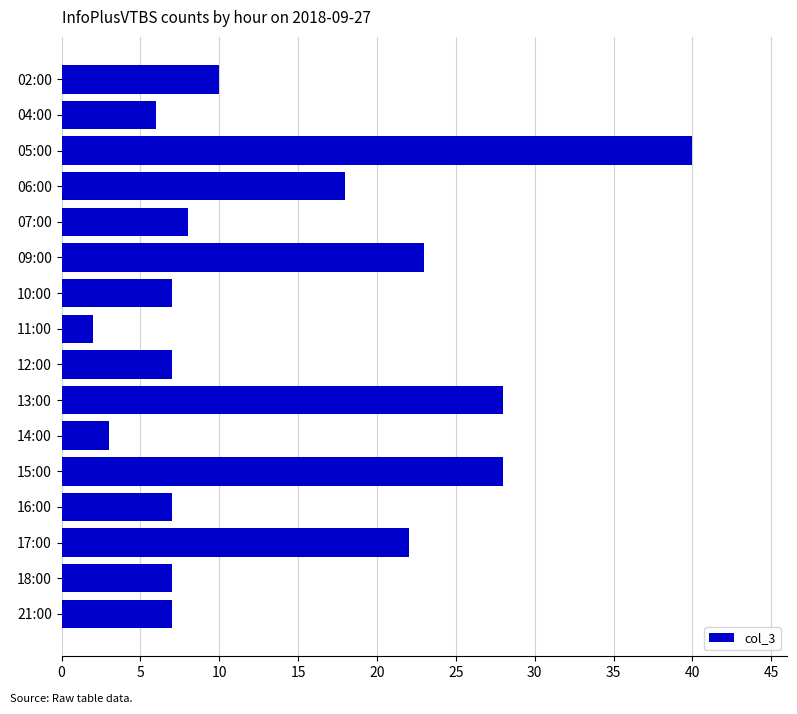

The value at 02:00 is 5. True or false?

False